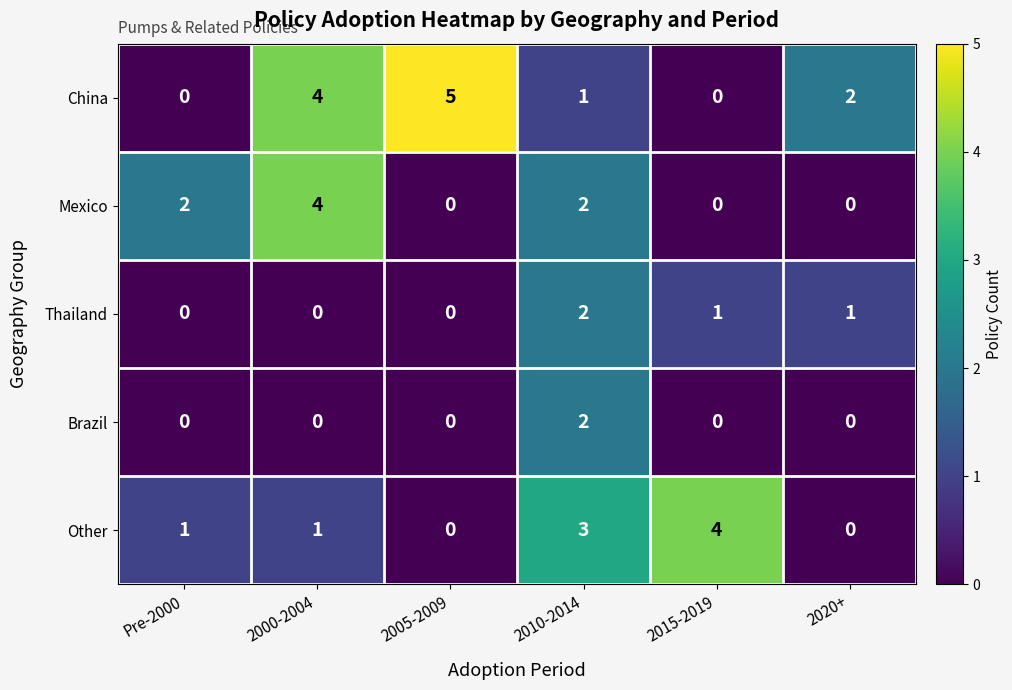

Which series has the widest spread of values?

China